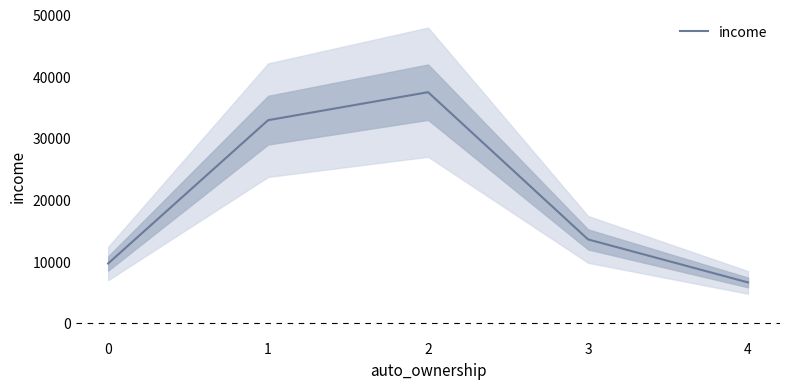

Reading left to right, extract all data points from this chart.

0=9629	1=32874	2=37414	3=13530	4=6553